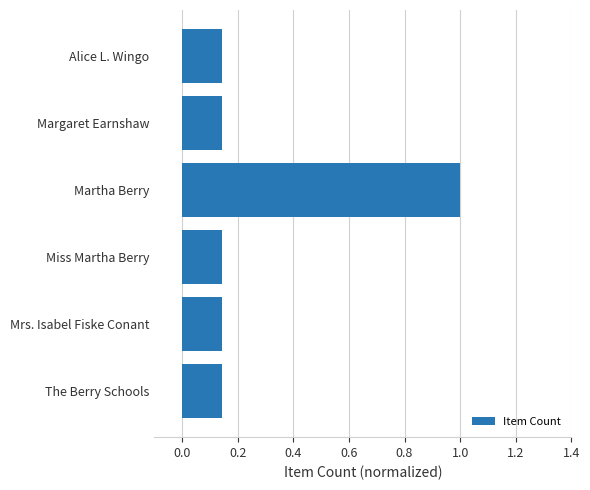

Are the bars grouped side by side (vs. stacked)?

No